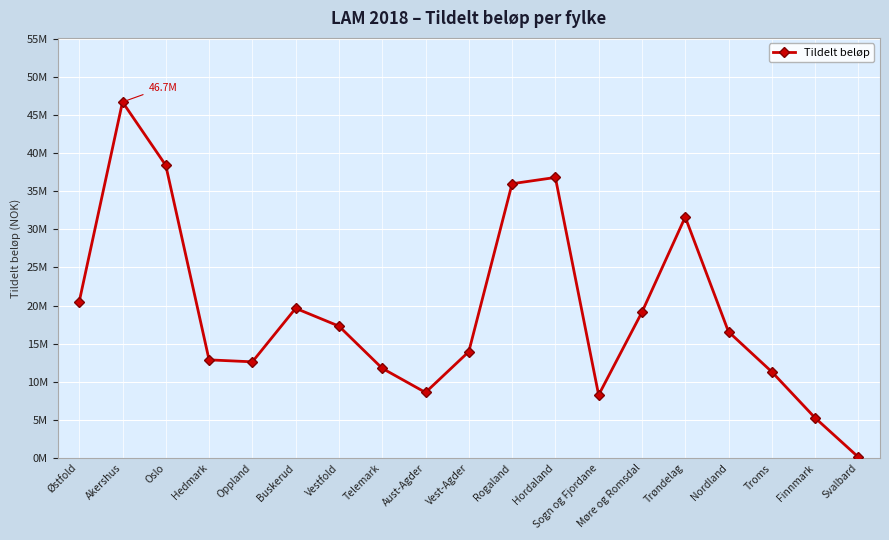

Reading left to right, transcribe all the data shown in this chart.

Østfold=20505556	Akershus=46687815	Oslo=38378576	Hedmark=12875295	Oppland=12617354	Buskerud=19635264	Vestfold=17298278	Telemark=11765053	Aust-Agder=8598655	Vest-Agder=13948748	Rogaland=35971278	Hordaland=36791698	Sogn og Fjordane=8264682	Møre og Romsdal=19123884	Trøndelag=31600620	Nordland=16560842	Troms=11307628	Finnmark=5271197	Svalbard=122225